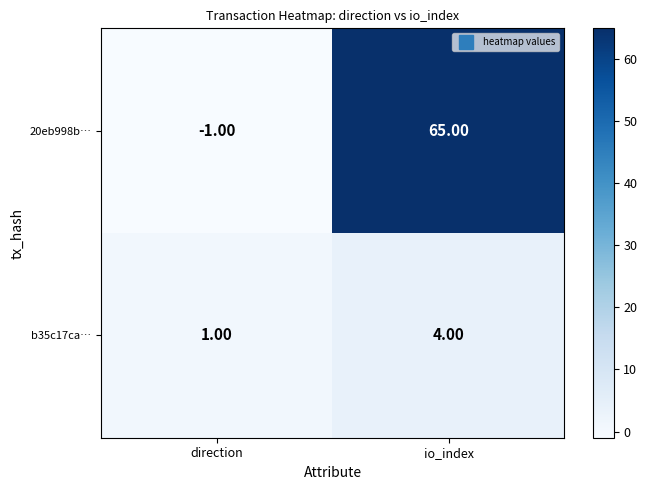

Which category has the highest value across all series?

io_index